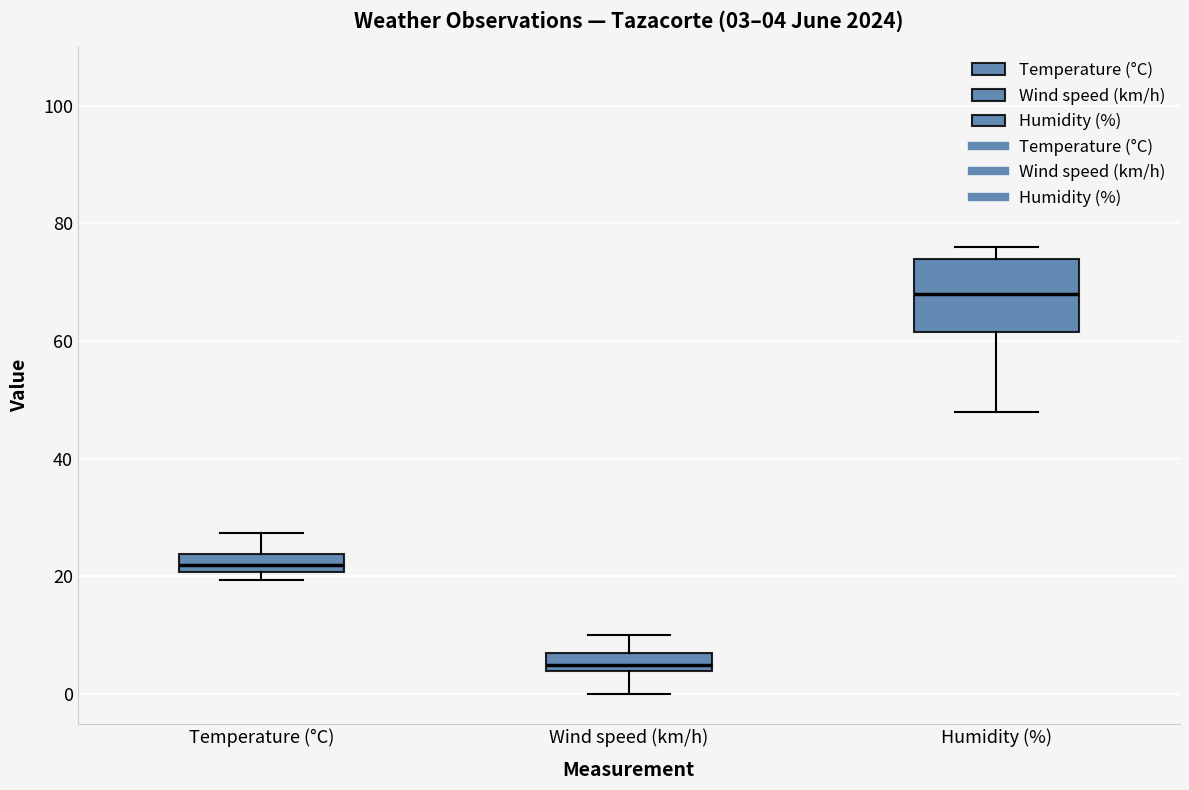

Which box is the tallest, from its lower edge to its upper edge?

Humidity (%)